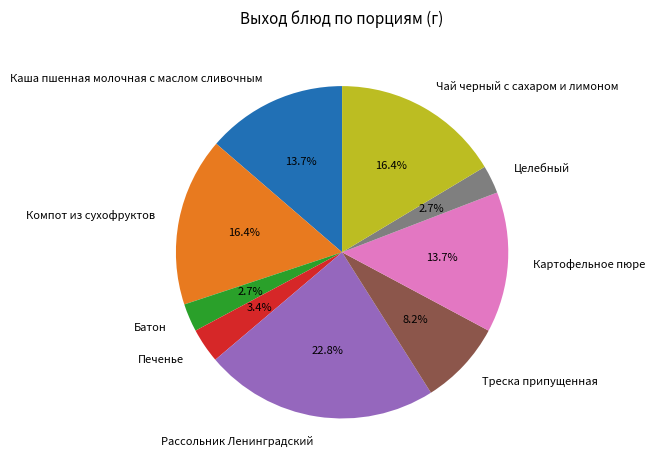

What is the total percentage of Батон and Компот из сухофруктов?

19.1%